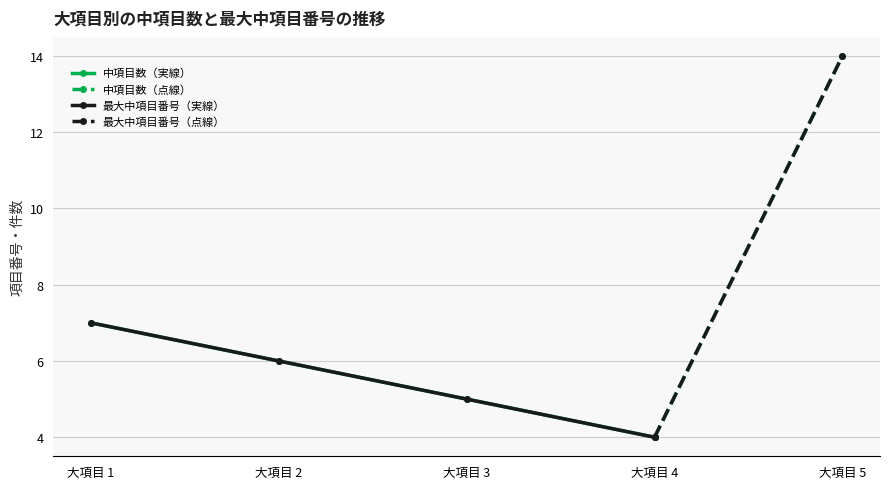

True or false: 中項目番号 (col_2) has a value of 18 at 12.

False